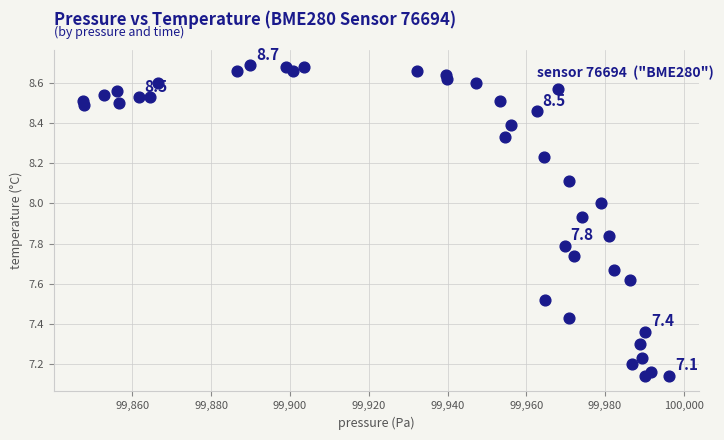

What is the range of X values (max minus min)?

148.8